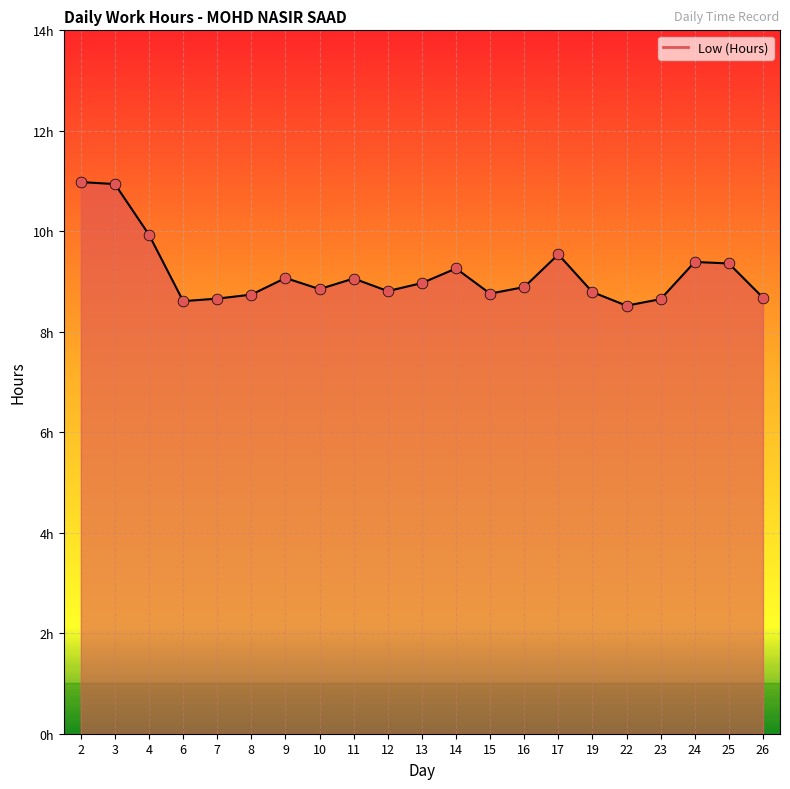

What is the change in value from 4 to 19?

-1.1